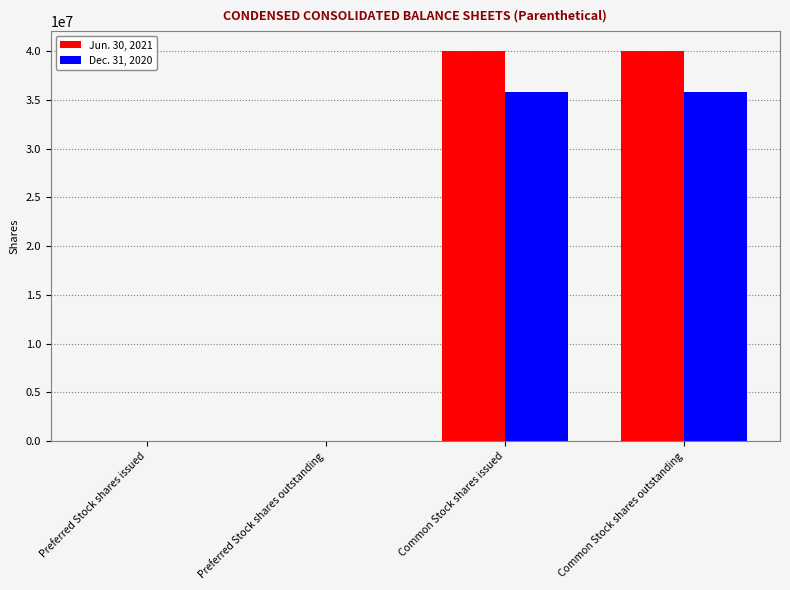

How many groups of bars are there?

4